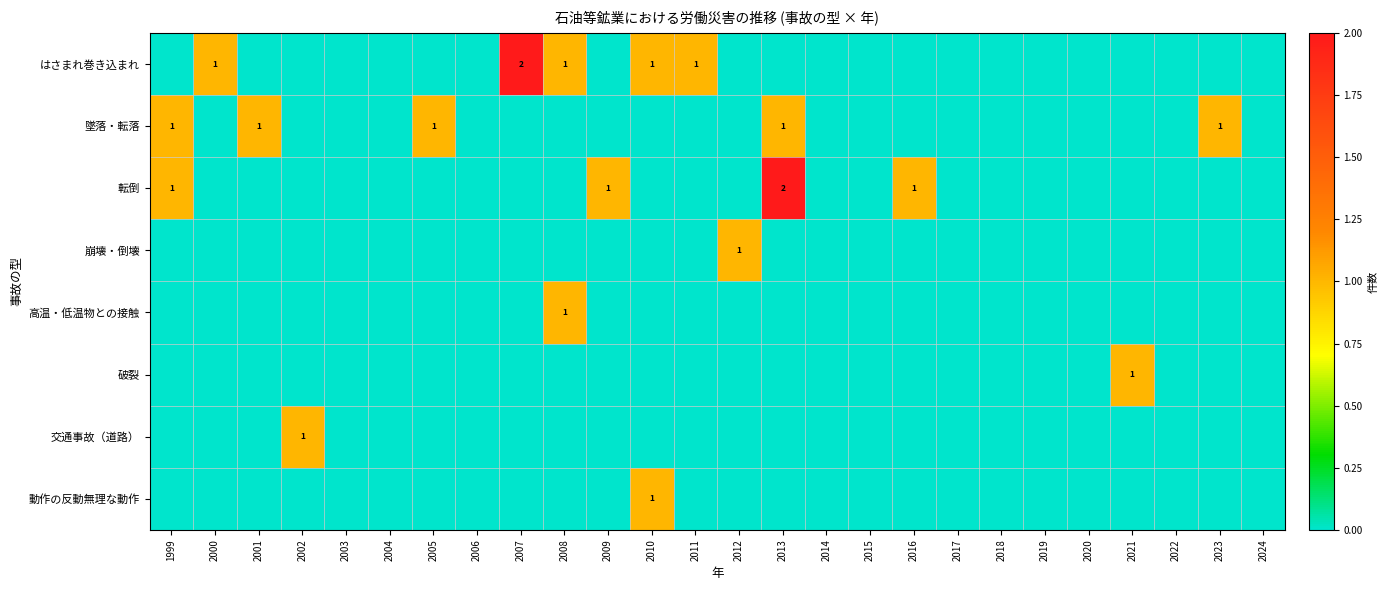

True or false: 転倒 has a value of 0 at 2009.

False